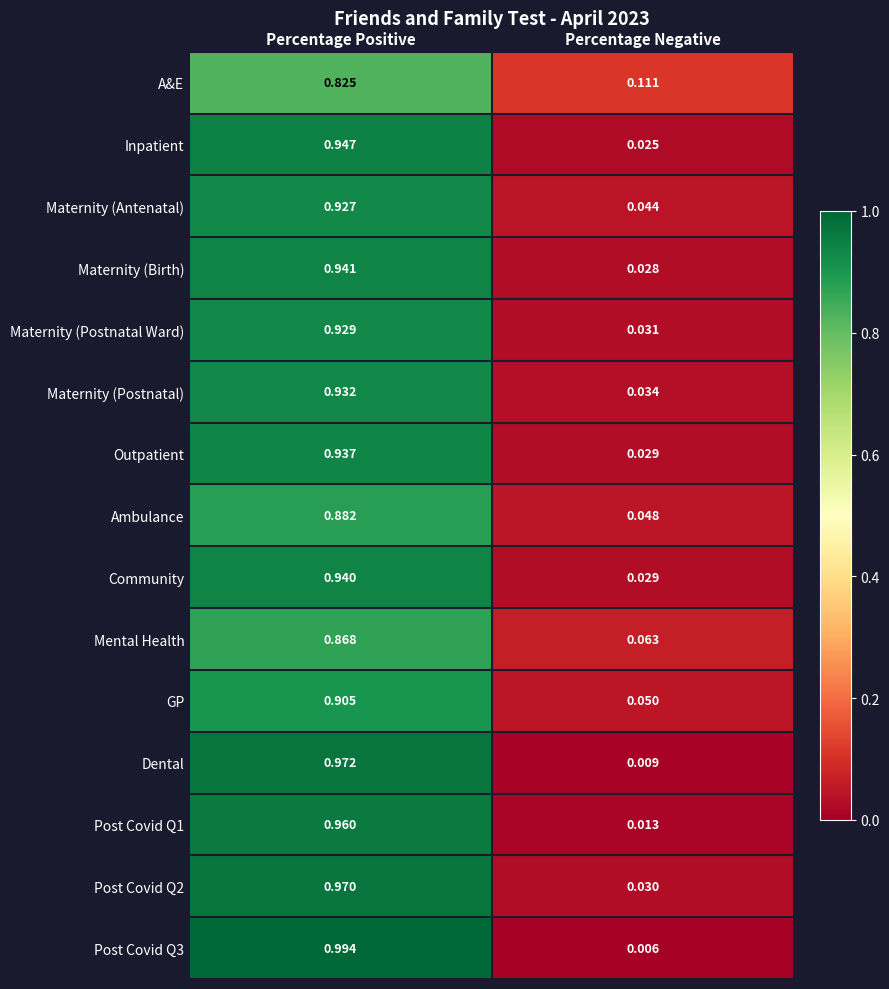

List the labels in order of Ambulance value, smallest first.

Percentage Negative, Percentage Positive